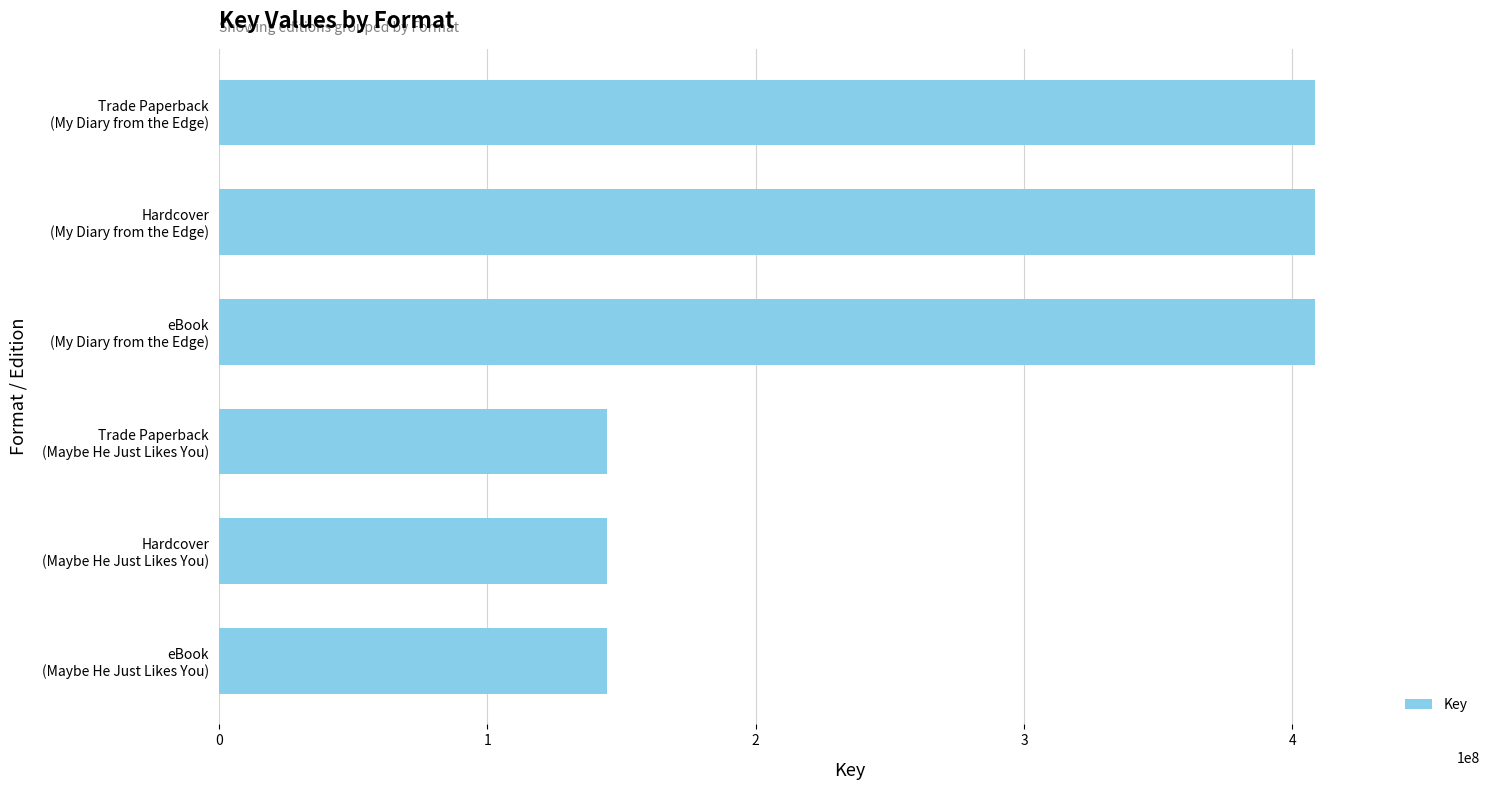

Reading top to bottom, what are all the values shown in this chart?

408578643	408578643	408578643	144637348	144637348	144637348